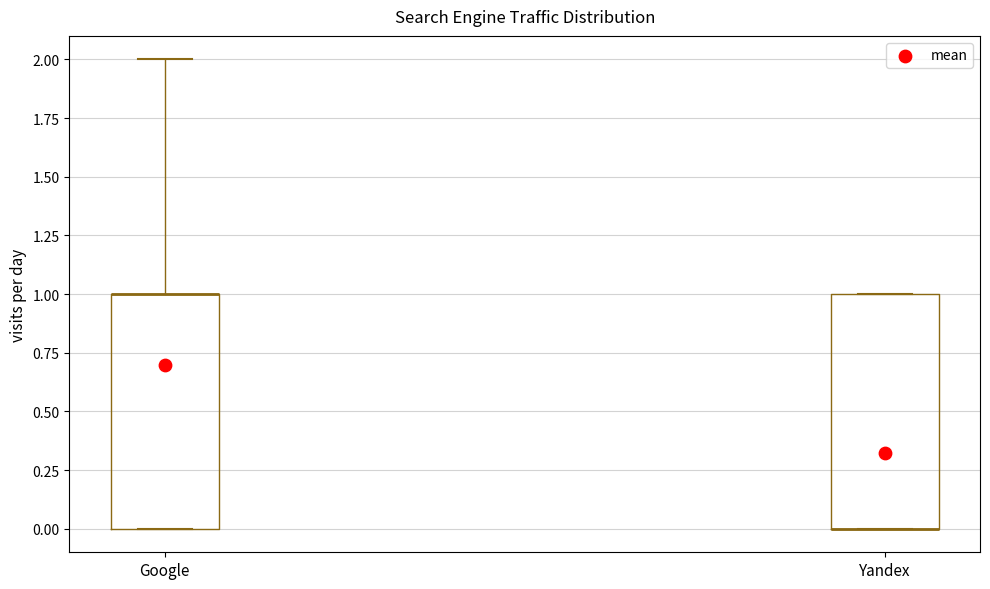

Reading left to right, transcribe this box plot: for each box, give where its median line is, the range the box spans, and where its two whiskers end, as read against the y-axis. The values are not printed on the chart, so give them approximately, as read against the axis.

Google: median 1 (drawn on the box's upper edge), box 0 to 1, whiskers 0 to 2
Yandex: median 0 (drawn on the box's lower edge), box 0 to 1, whiskers 0 to 1